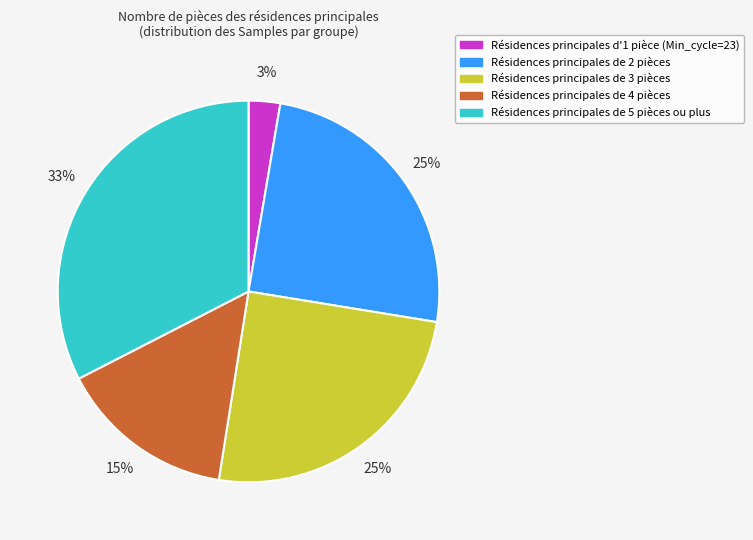

The Résidences principales d'1 pièce (Min_cycle=23) slice represents 9% of the pie. True or false?

False